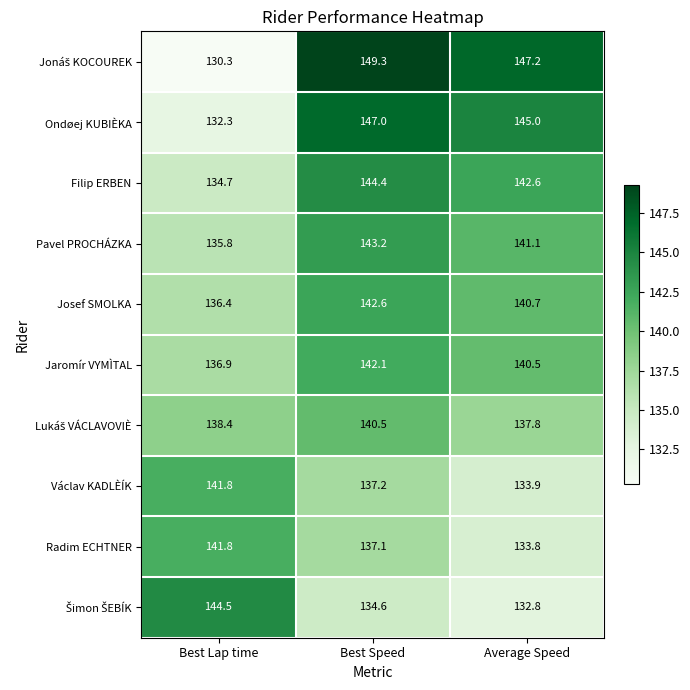

What is the difference between the highest and lowest values at Best Speed?

14.7